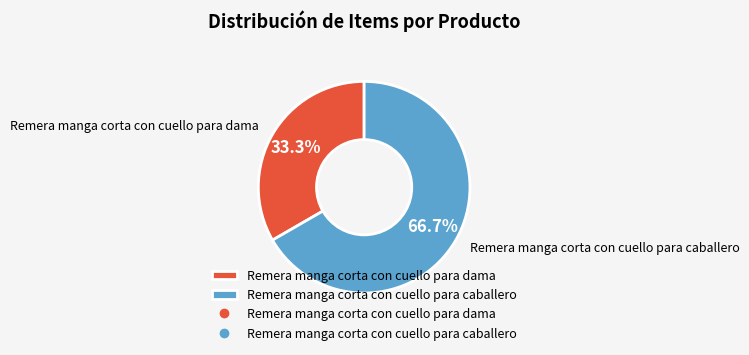

The Remera manga corta con cuello para dama slice represents 33% of the pie. True or false?

True